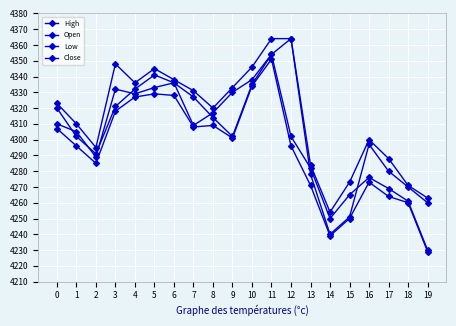

Which series has the largest total across all categories?

High